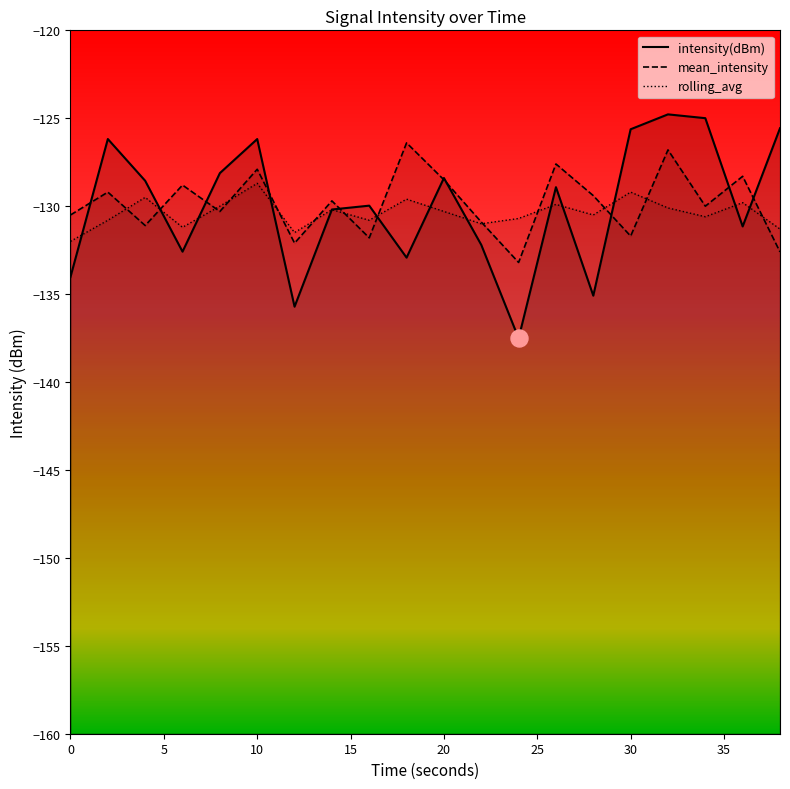

Which series reaches the minimum Y coordinate?

intensity(dBm)